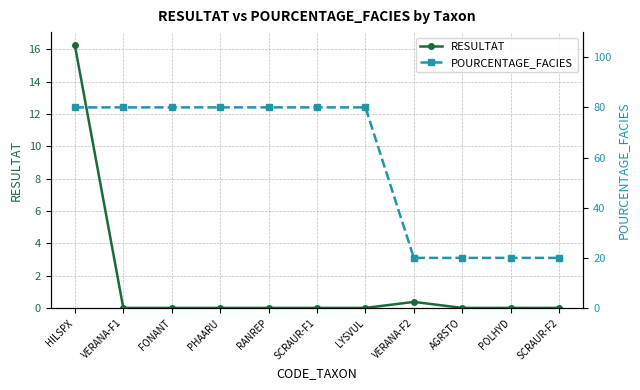

Which has a higher value, POLHYD or LYSVUL?

POLHYD